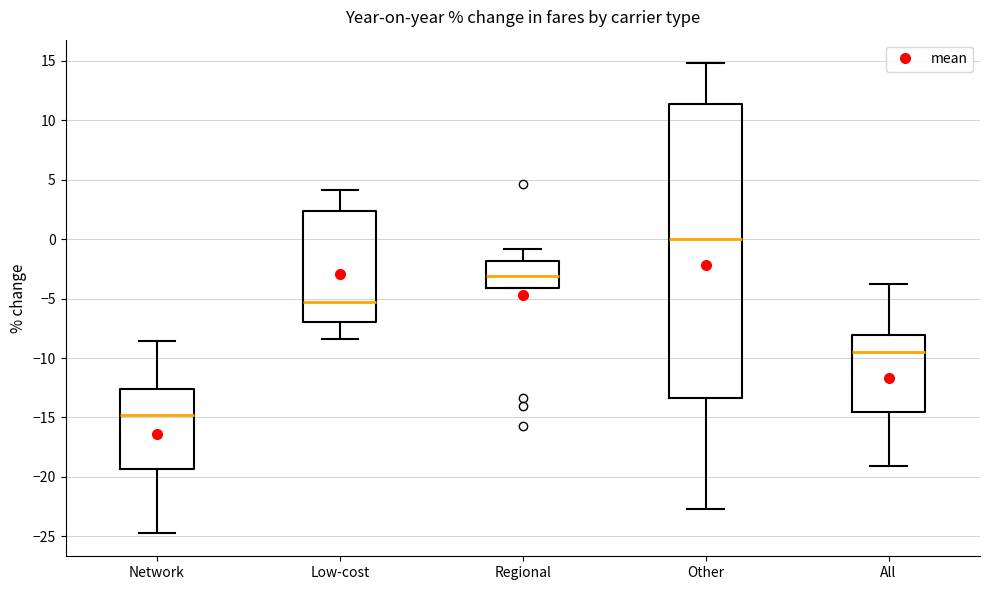

Reading left to right, read every box against the y-axis: the position of its median line, the range the box covers, and the ends of its whiskers. The values are not printed on the chart, so give them approximately, as read against the axis.

Network: median -15.0, box -19.5 to -12.5, whiskers -24.5 to -8.5
Low-cost: median -5.5, box -7.0 to 2.5, whiskers -8.5 to 4.0
Regional: median -3.0, box -4.0 to -2.0, whiskers -4.0 to -1.0
Other: median 0.0, box -13.5 to 11.5, whiskers -22.5 to 15.0
All: median -9.5, box -14.5 to -8.0, whiskers -19.0 to -4.0